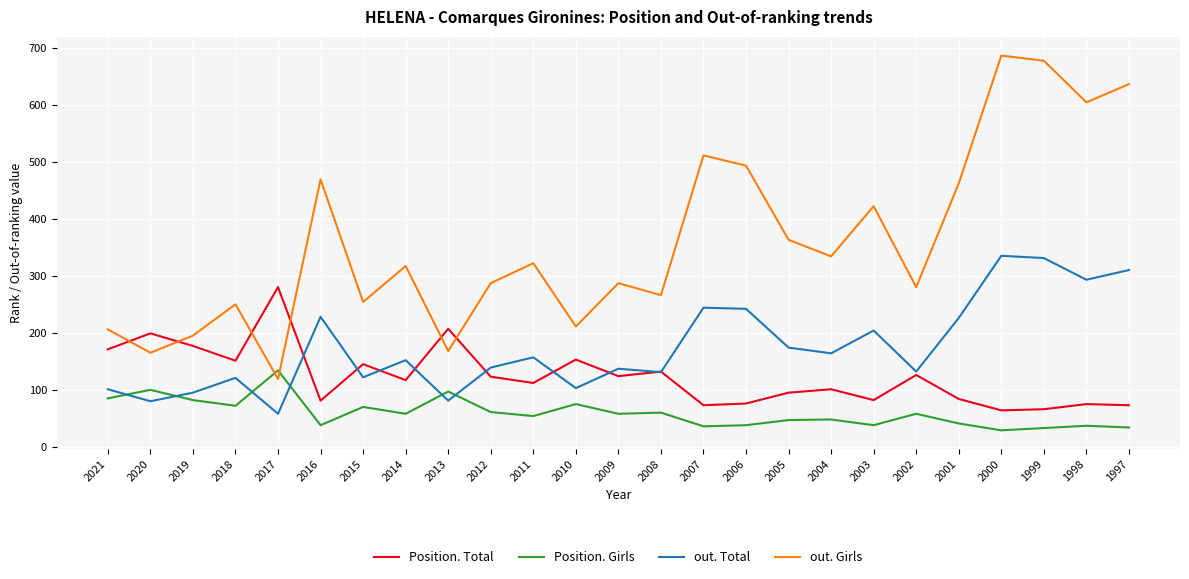

Is this an area chart (filled region under the line)?

No